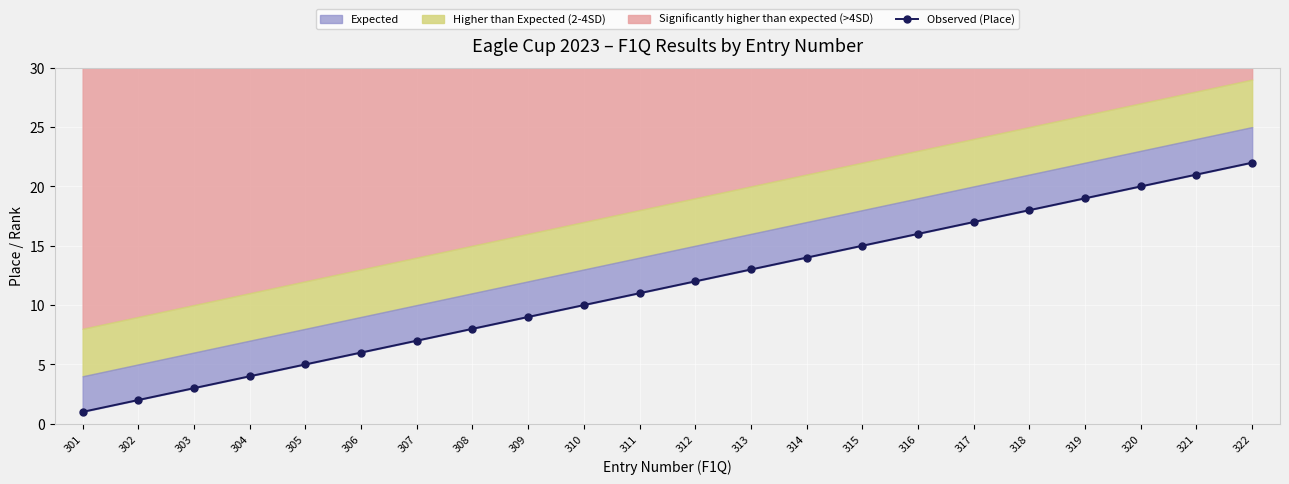

What is the ratio of the value at 302 to the value at 321?

0.1